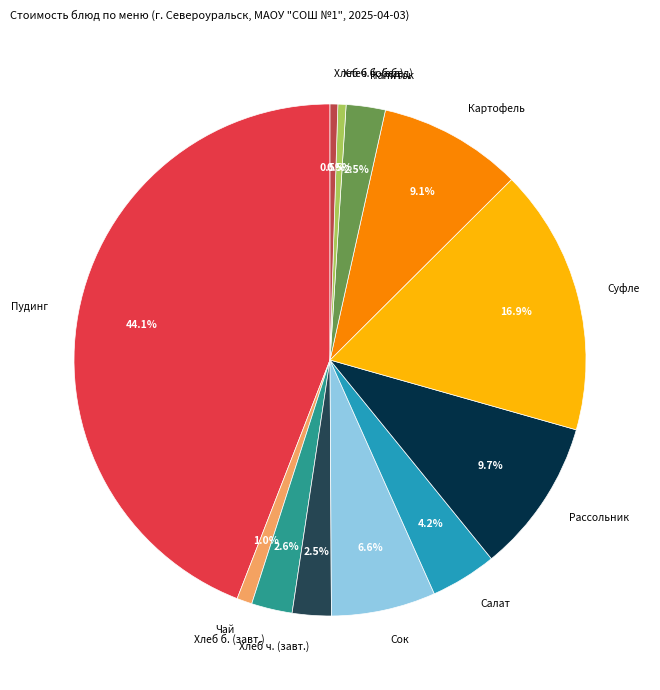

To the nearest percent, what is the average slice percentage?

8%